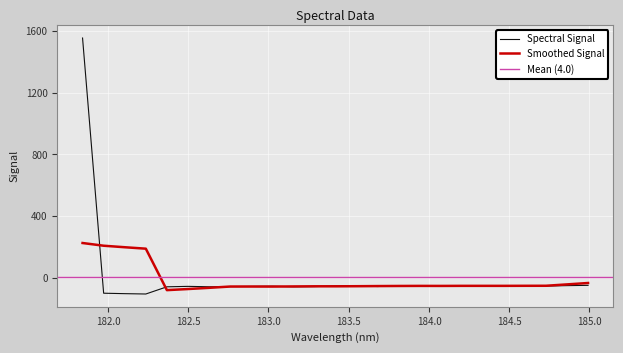

How many data points are above -54?

12